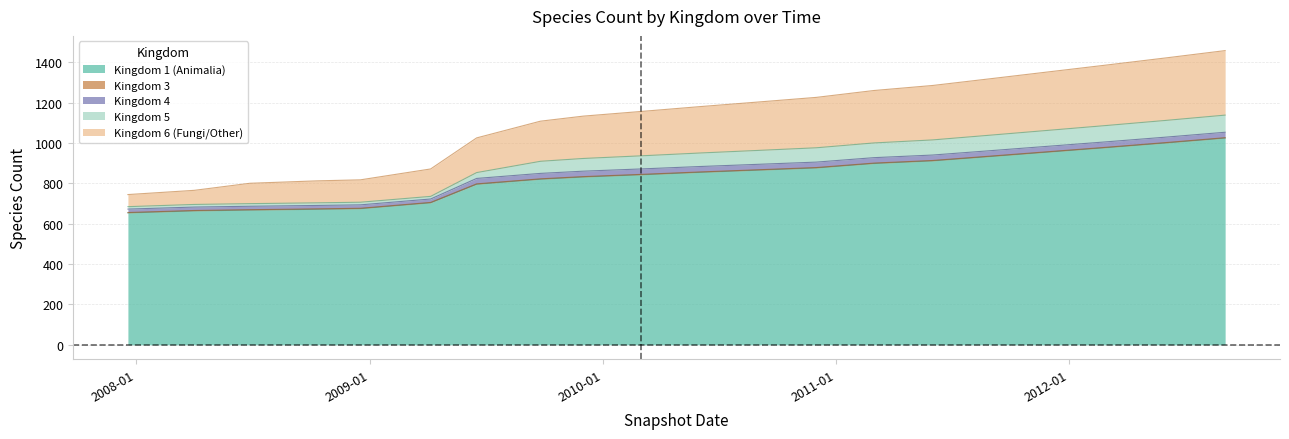

How many data points in 6 are above 230?

9